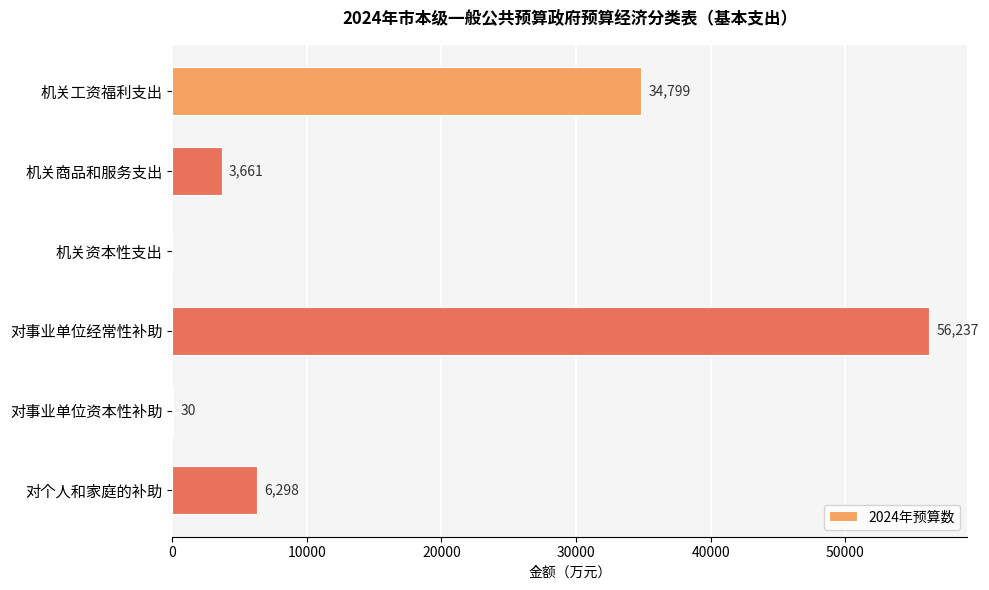

Which has a higher value, 机关商品和服务支出 or 对事业单位经常性补助?

对事业单位经常性补助